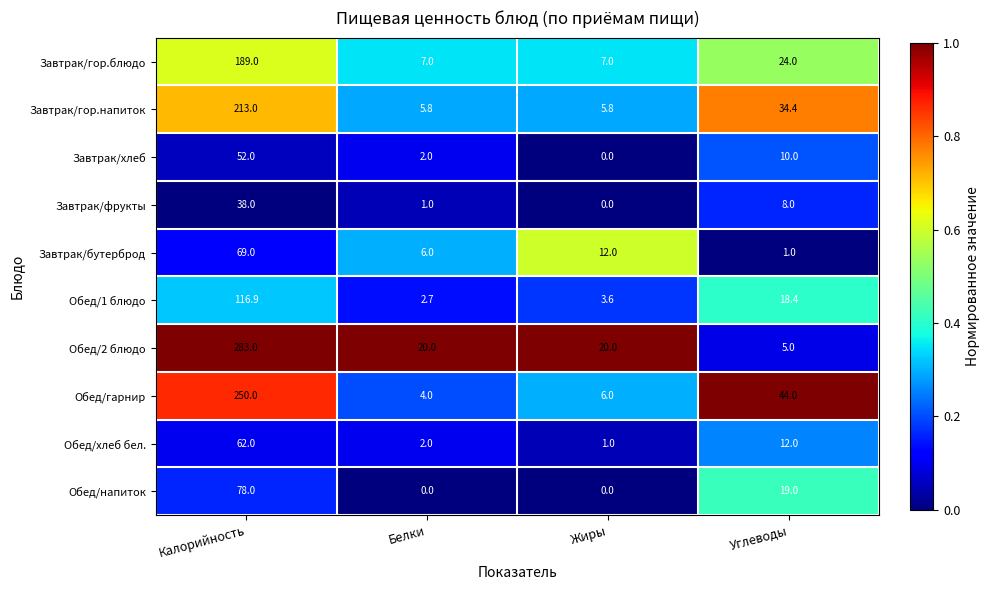

Is it true that Обед/напиток equals 78.0 at Калорийность?

True